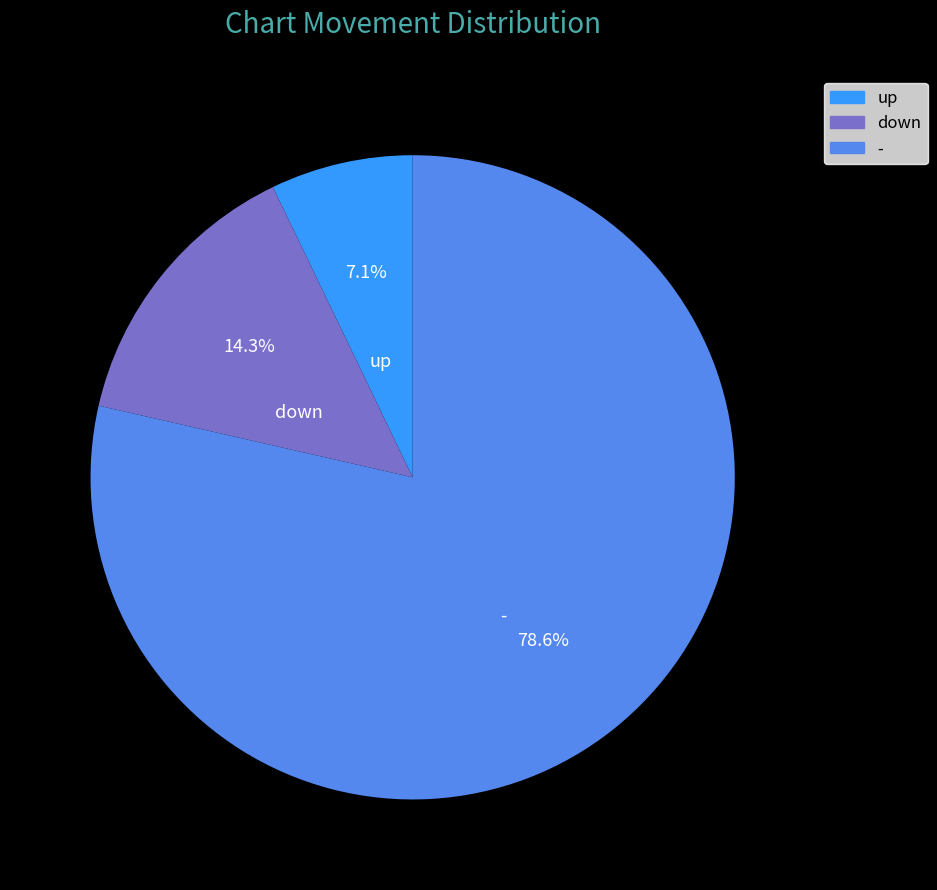

How many slices are in this pie chart?

3